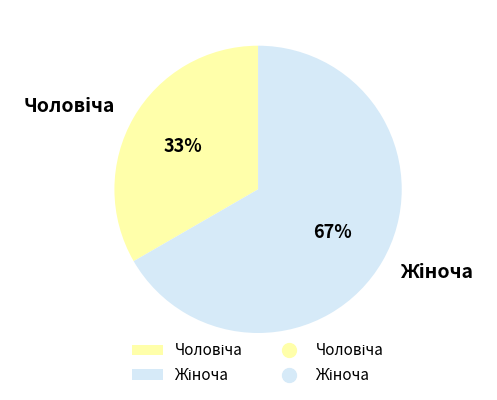

Which category accounts for the majority?

Жіноча